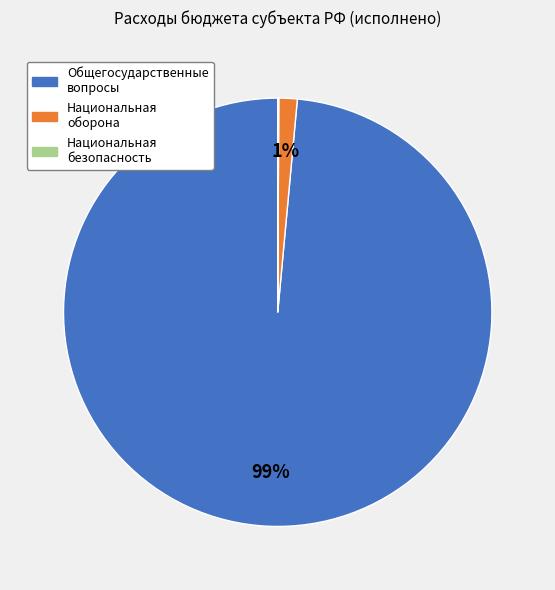

Is there a majority slice in this chart?

Yes